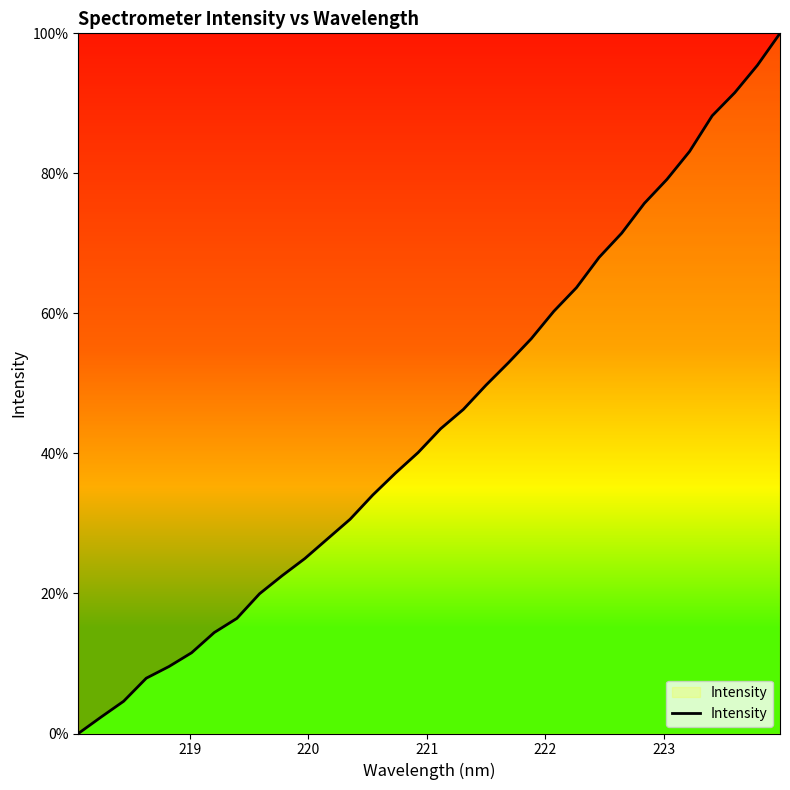

What is the maximum value shown in the chart?

100.0